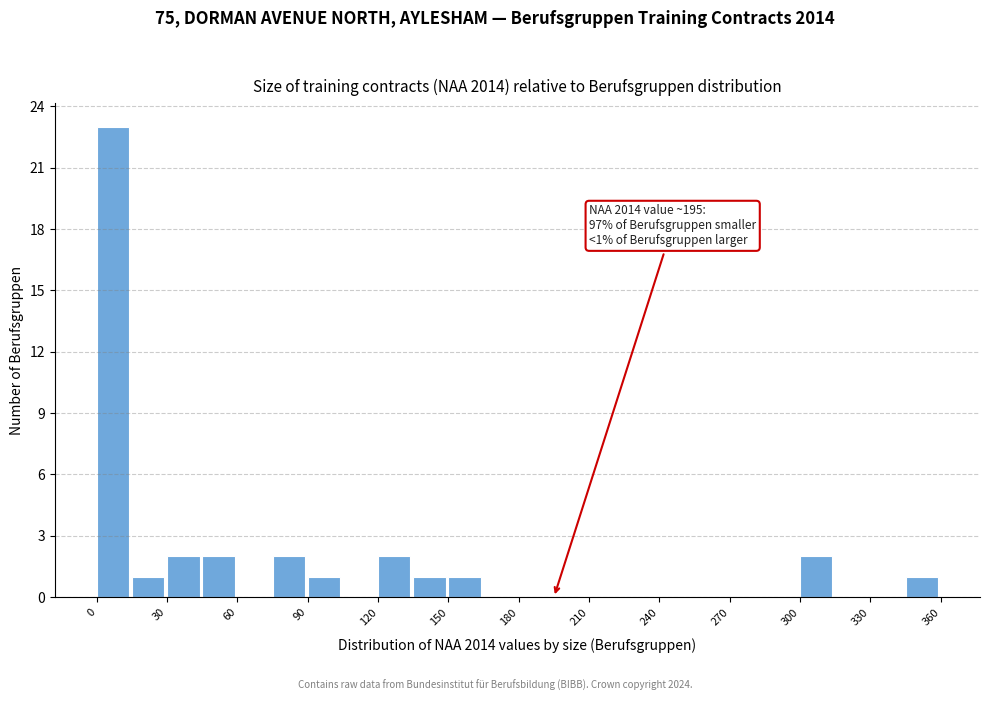

Read against the x-axis, roughly where is the centre of the tallest bar?

5